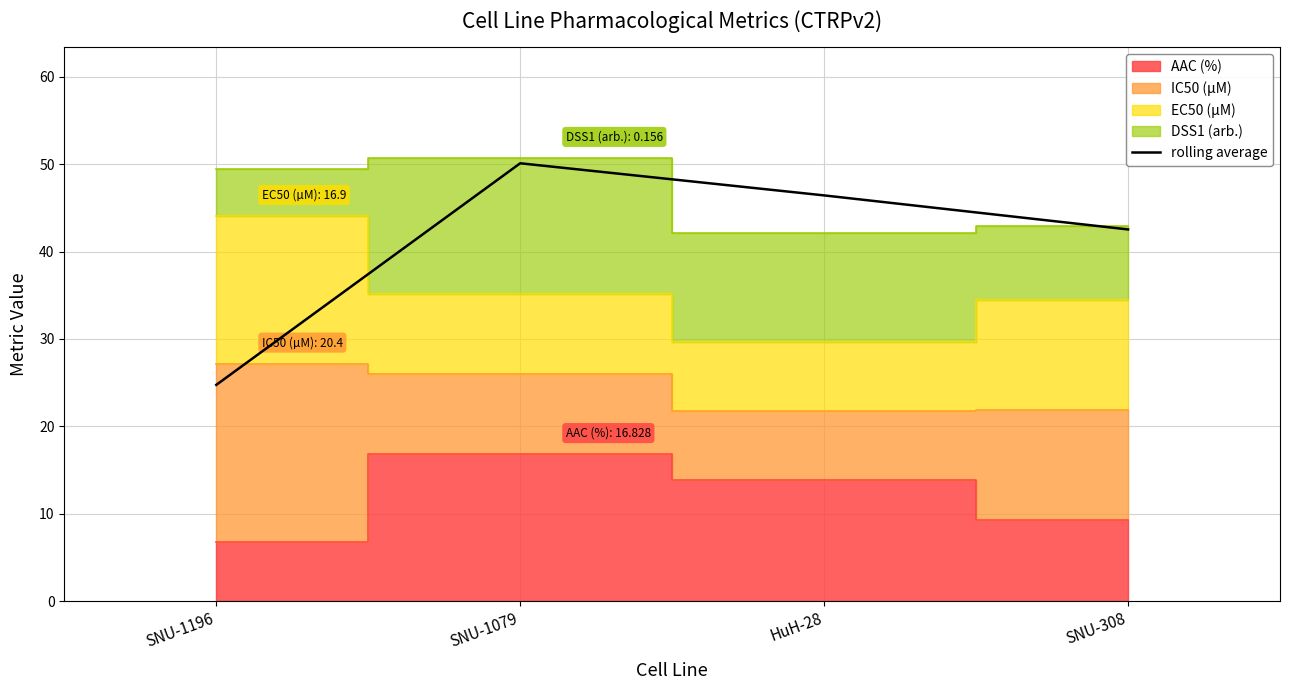

What is the sum of all values?

163.8